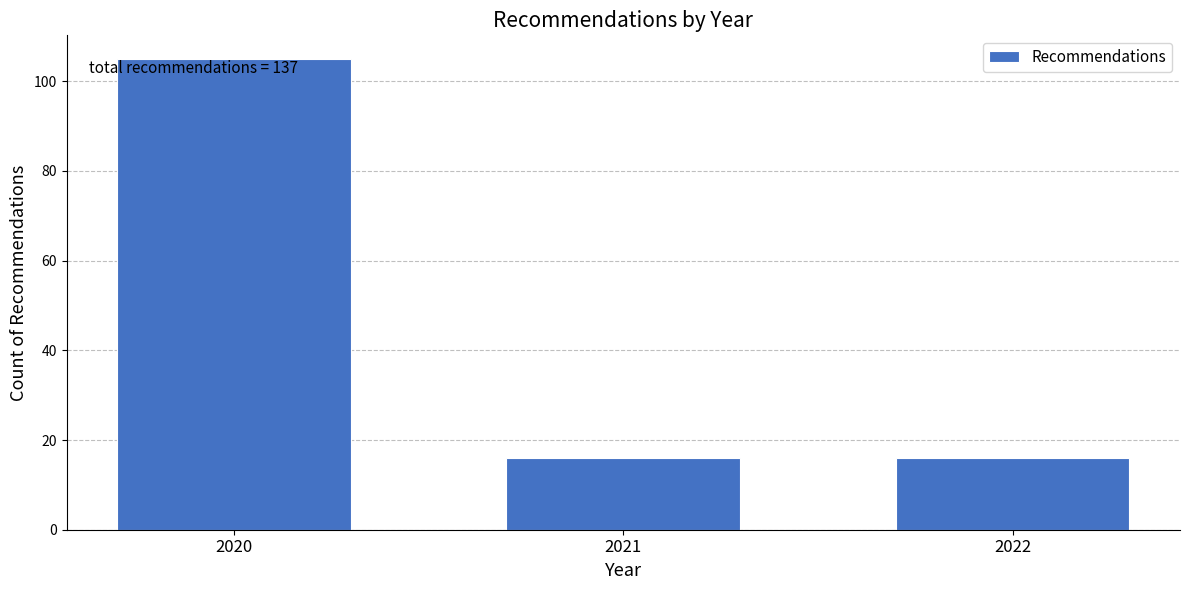

Reading right to left, list all the values displayed in this chart.

2022=16	2021=16	2020=105